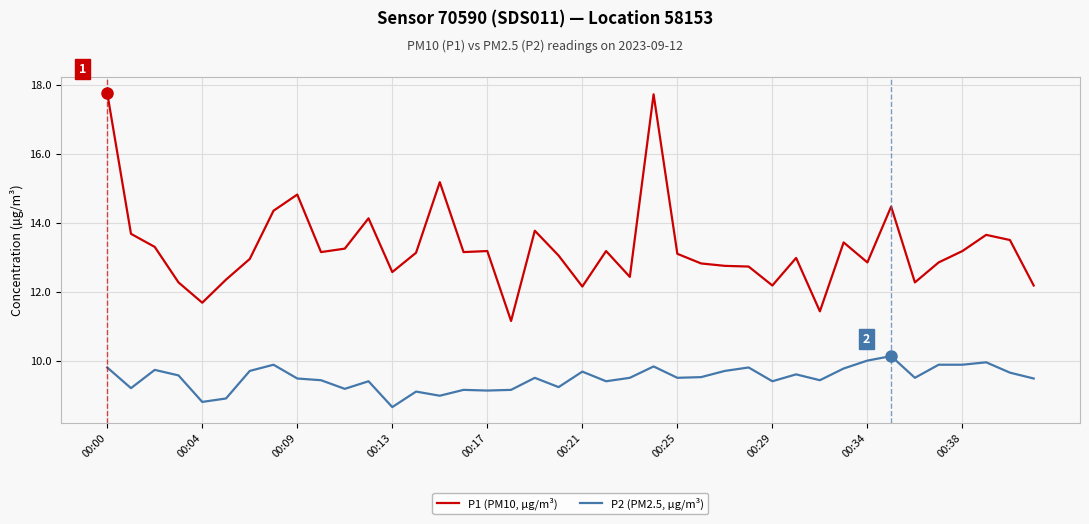

True or false: P2 (PM2.5, µg/m³) and P1 (PM10, µg/m³) intersect in this chart.

False